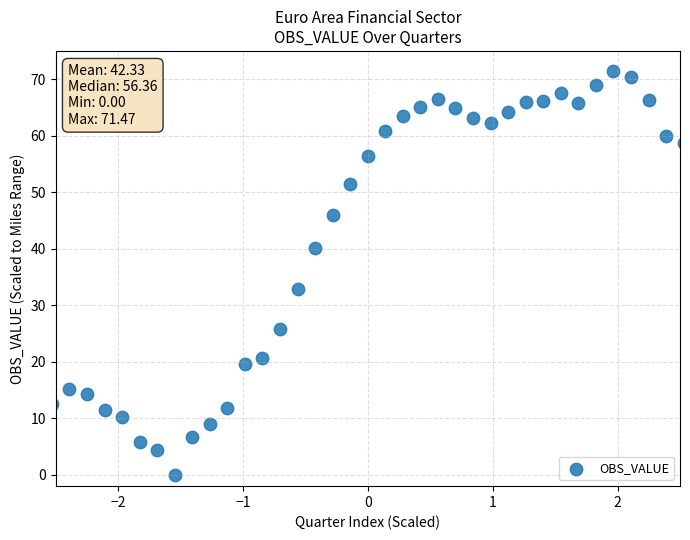

What Y value in the scatter plot is closest to 35?

32.9